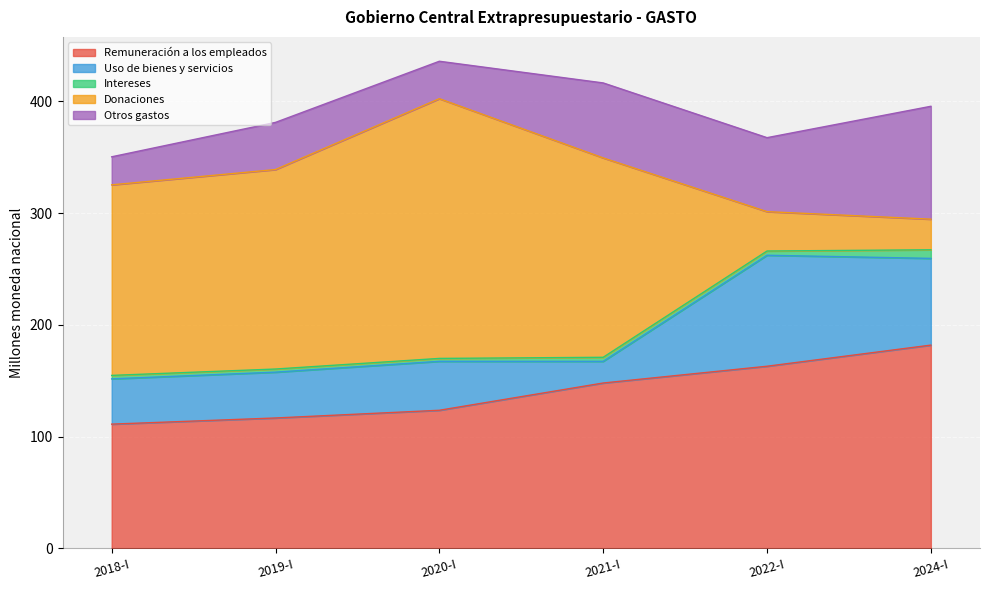

What is the difference between the second highest and minimum values in the Intereses series?

1.2